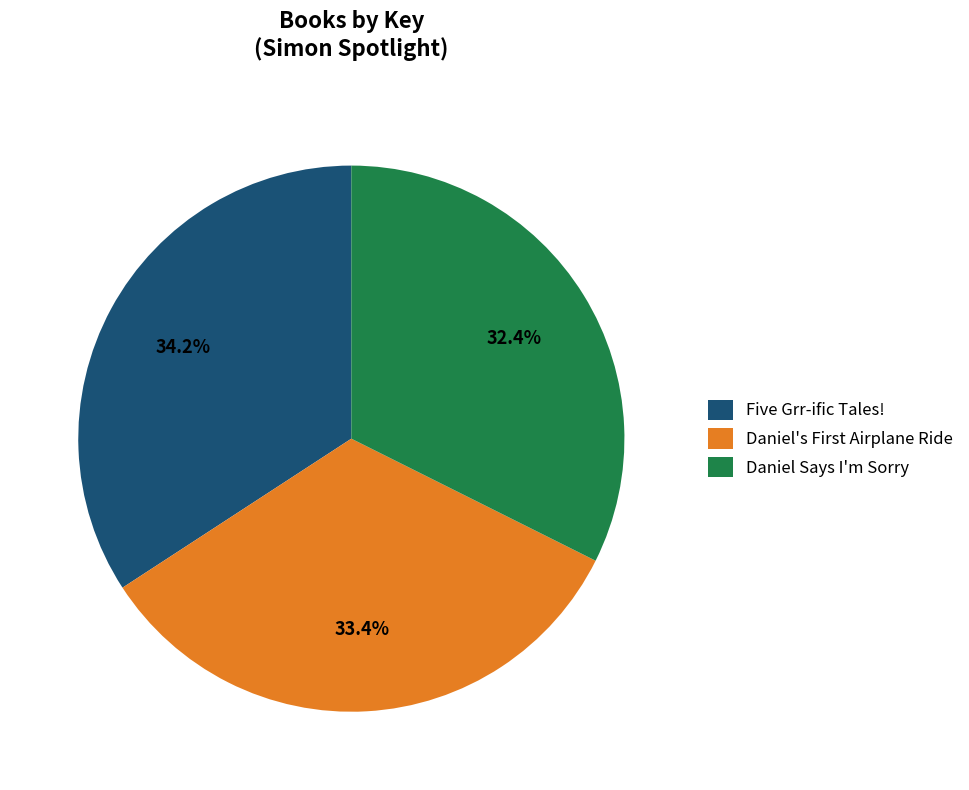

Which category has the biggest portion of the pie?

Five Grr-ific Tales!